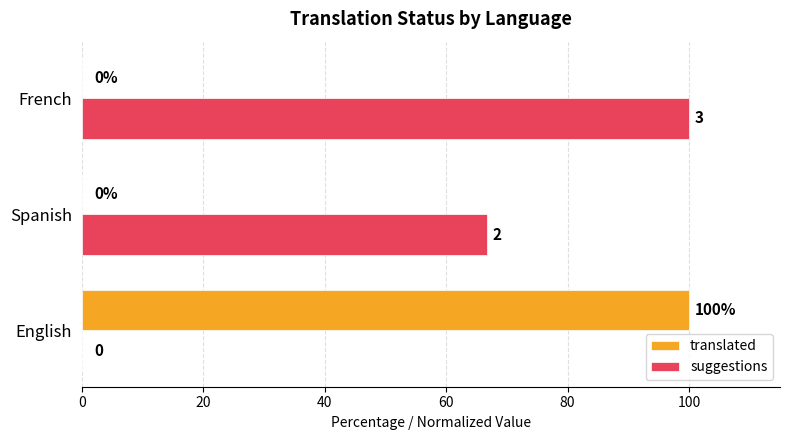

How many values in the suggestions series exceed 66?

2